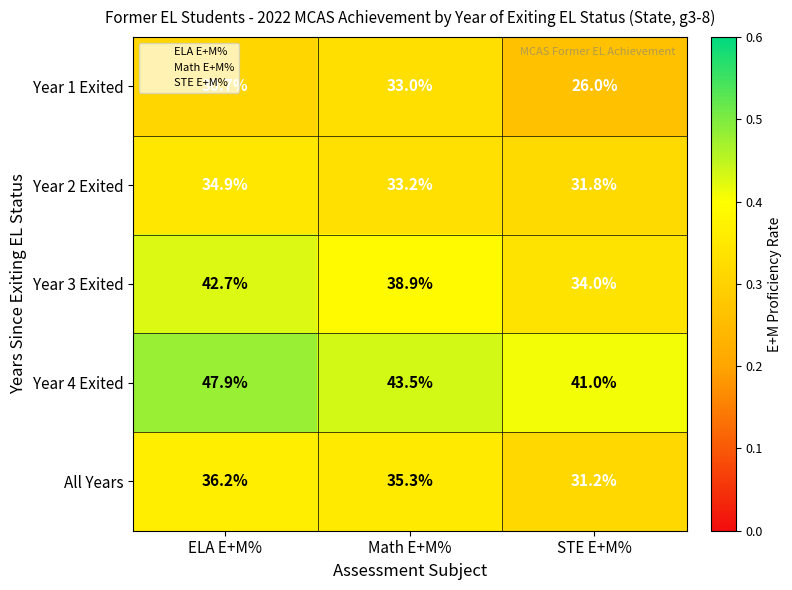

At which category does the chart reach its peak across all series?

ELA E+M%